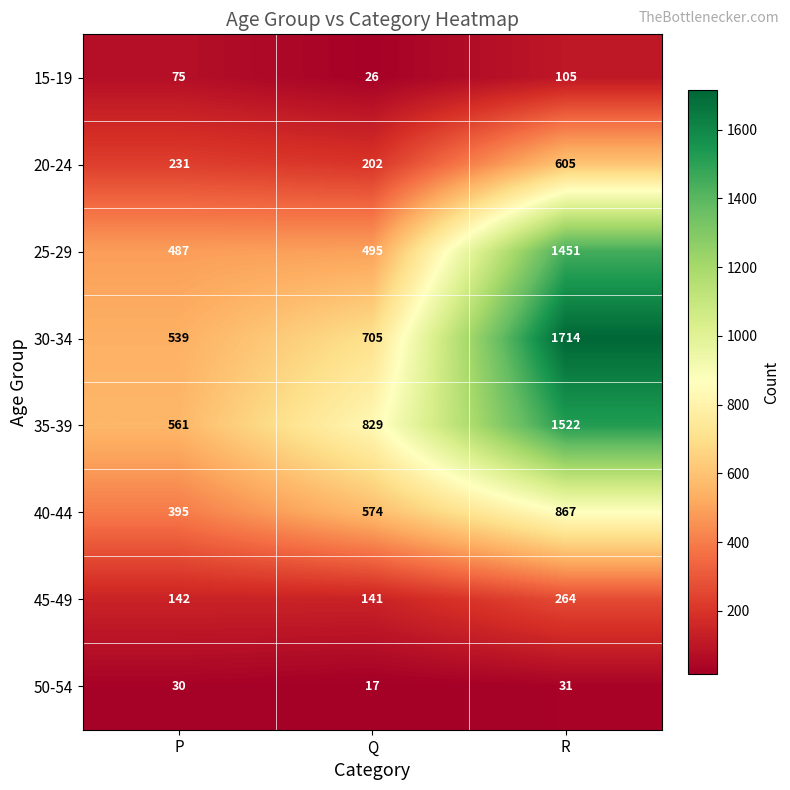

How many distinct data groups are displayed?

8